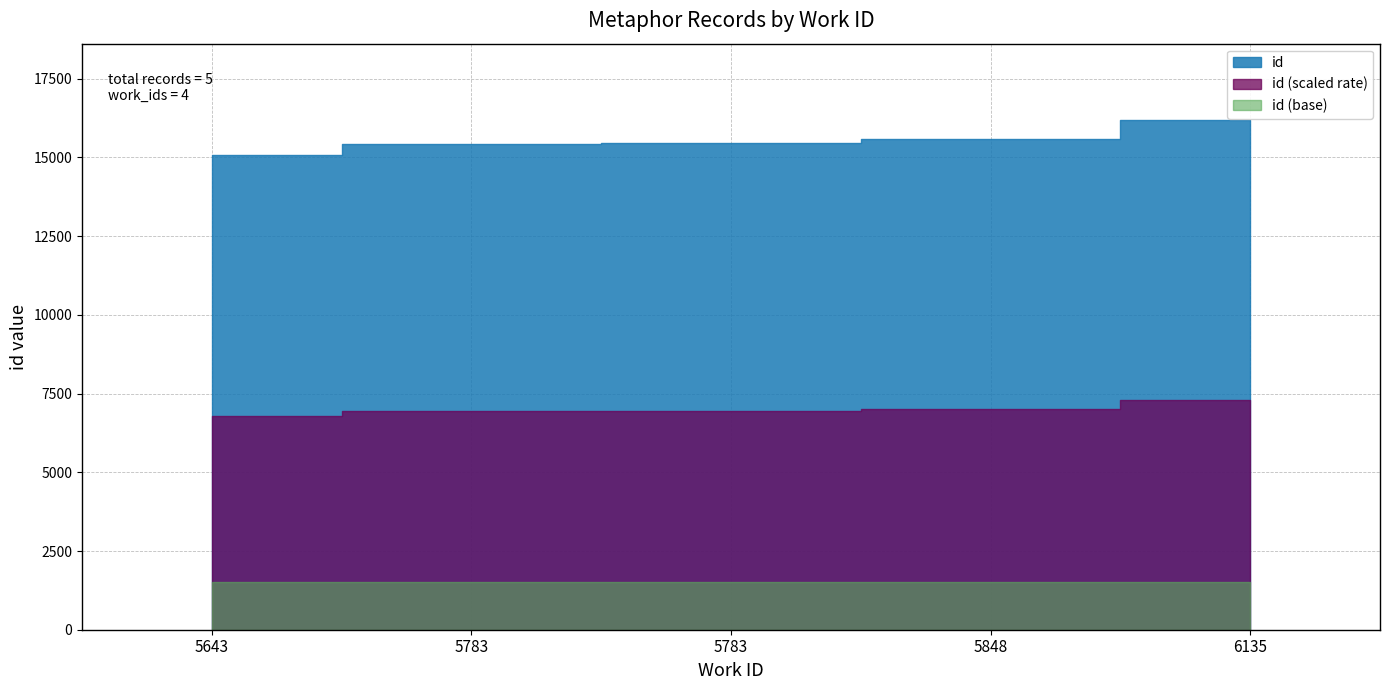

Reading left to right, extract all data points from this chart.

15081	15430	15452	15578	16187